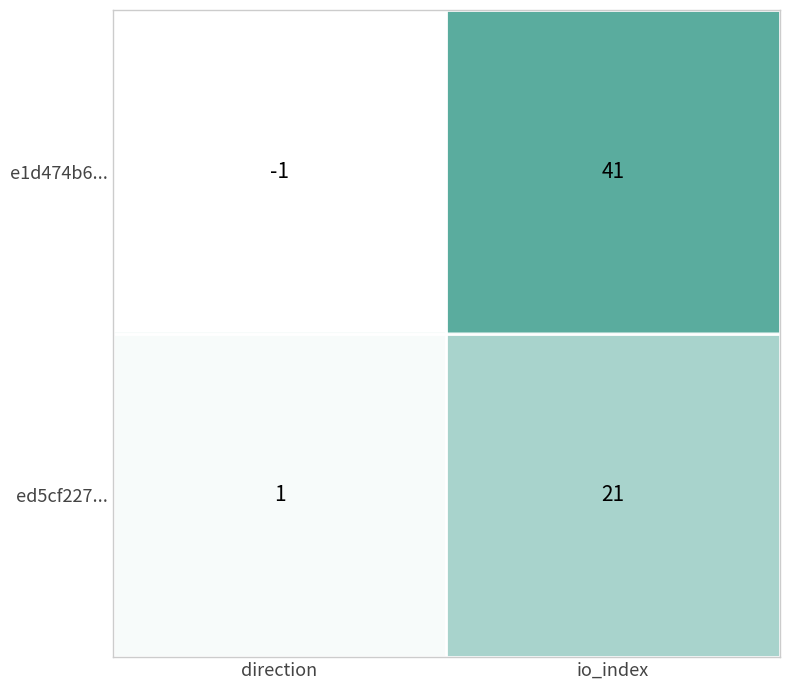

At how many categories does at least one series exceed 33?

1